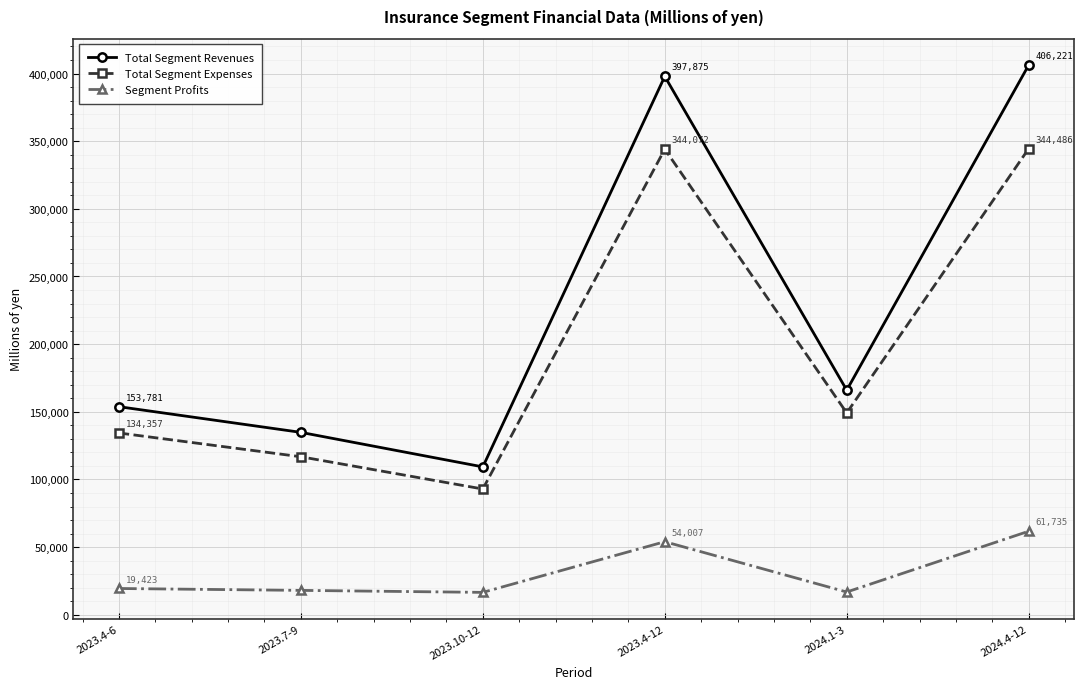

Which category has the lowest value in the Segment Profits series?

2023.10-12